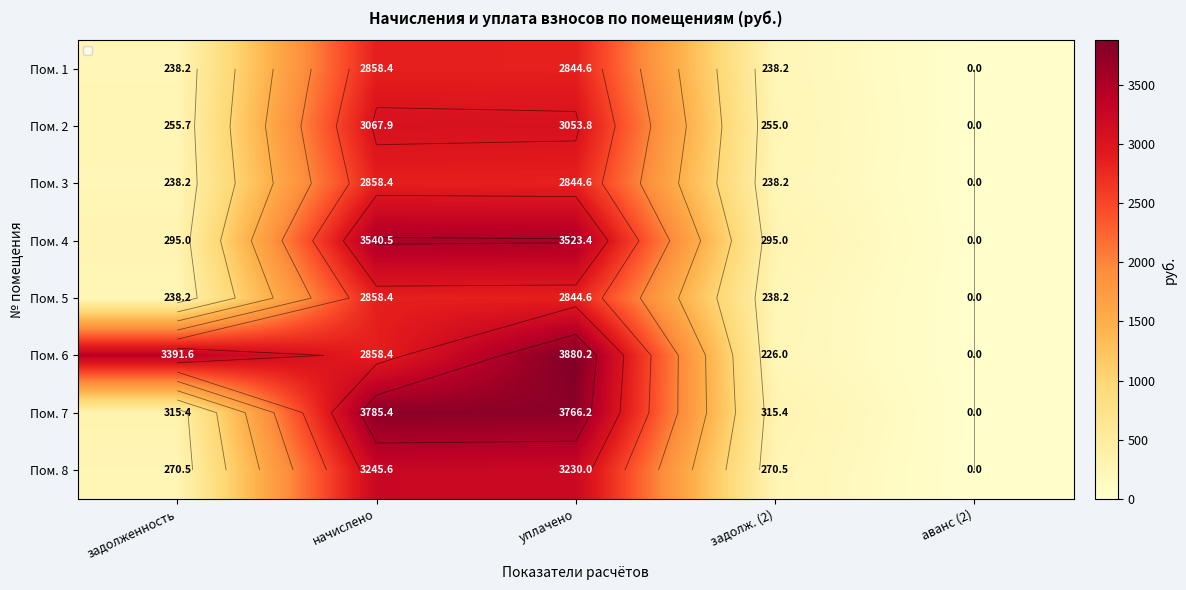

What is the spread (max minus min) of values at уплачено?

1035.6